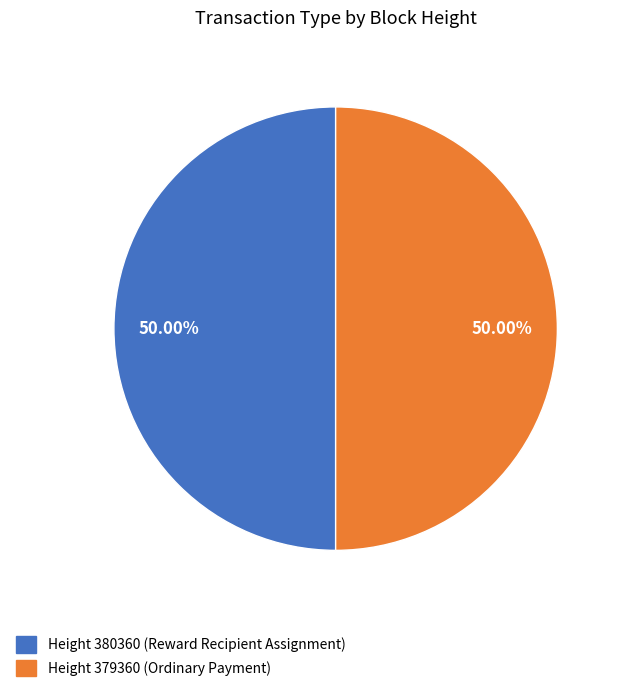

How many slices are in this pie chart?

2